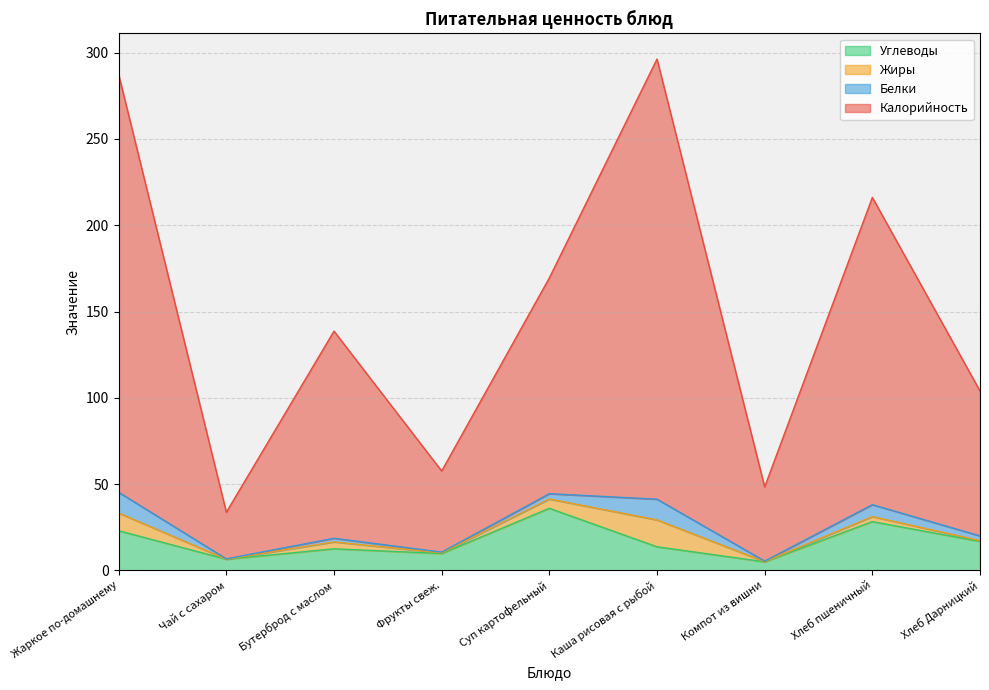

What is the label of the 8th point from the left?

Хлеб пшеничный